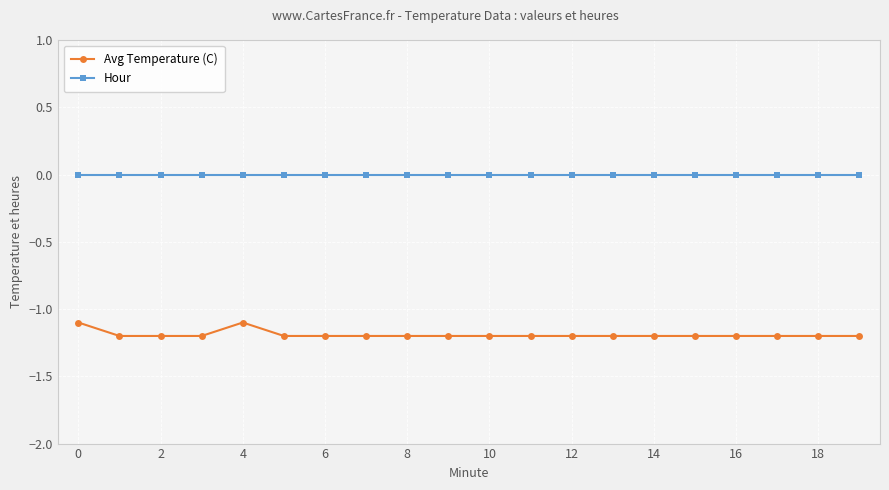

Reading left to right, what are all the values shown in this chart?

Avg Temperature (C): -1.1	-1.2	-1.2	-1.2	-1.1	-1.2	-1.2	-1.2	-1.2	-1.2	-1.2	-1.2	-1.2	-1.2	-1.2	-1.2	-1.2	-1.2	-1.2	-1.2
Hour: 0.0	0.0	0.0	0.0	0.0	0.0	0.0	0.0	0.0	0.0	0.0	0.0	0.0	0.0	0.0	0.0	0.0	0.0	0.0	0.0